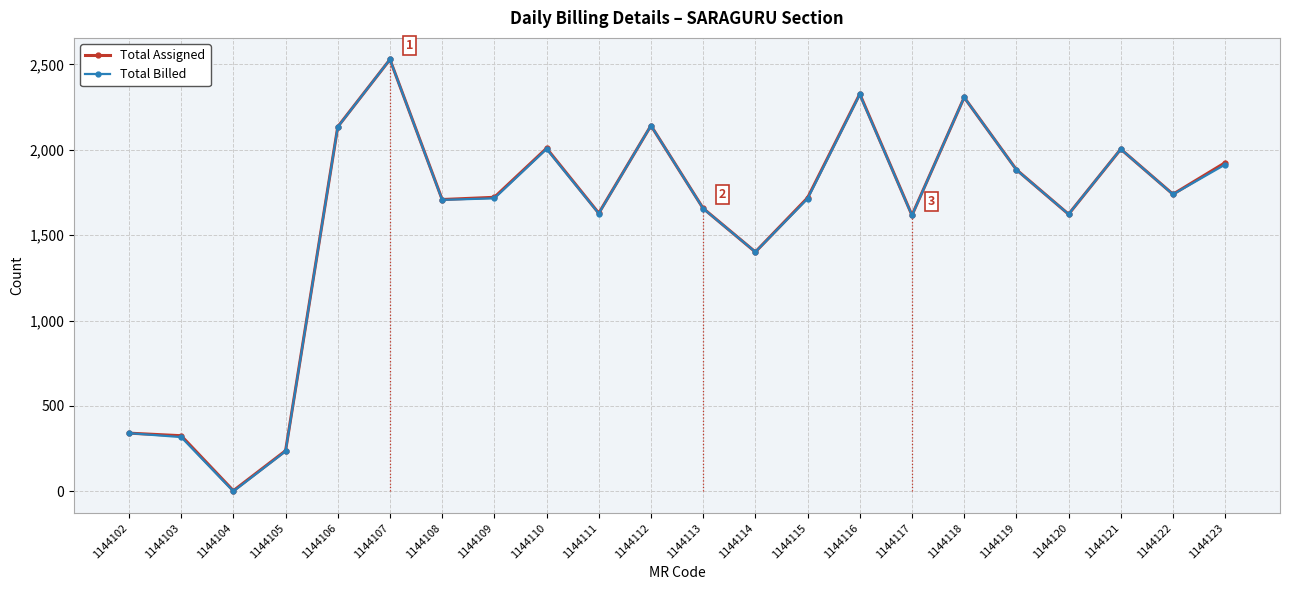

At which label is Total Billed closest to 1264?

1144114